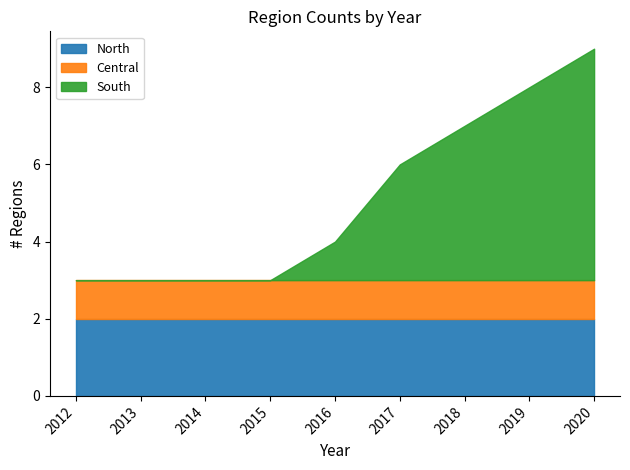

Between 2012 and 2014, which series saw the biggest shift?

North